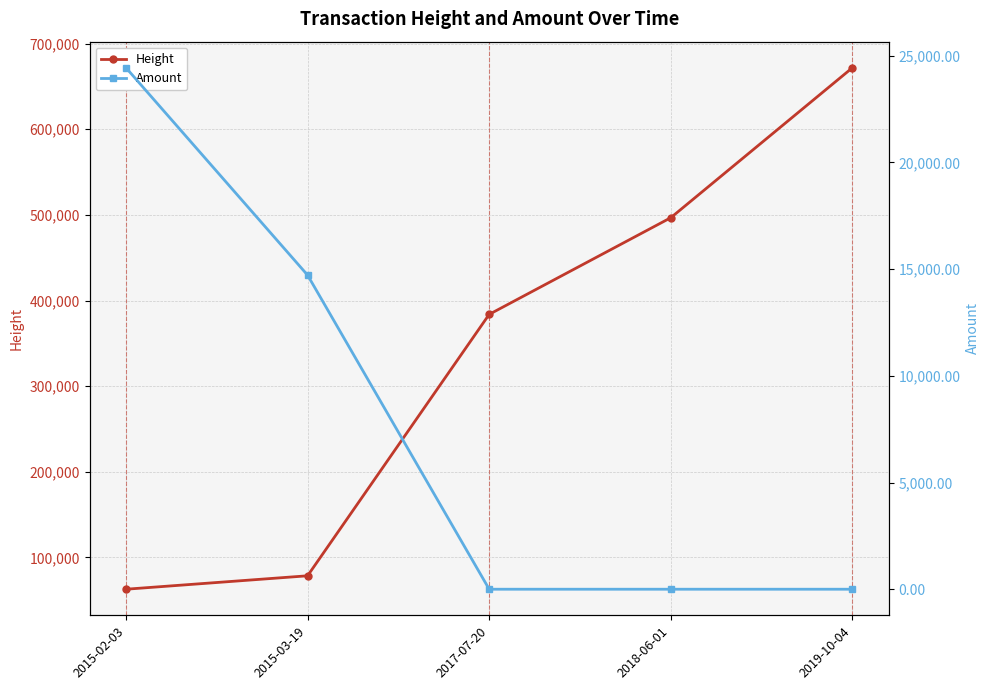

What is the sum of the Height values at 2015-02-03 and 2015-03-19?

141575